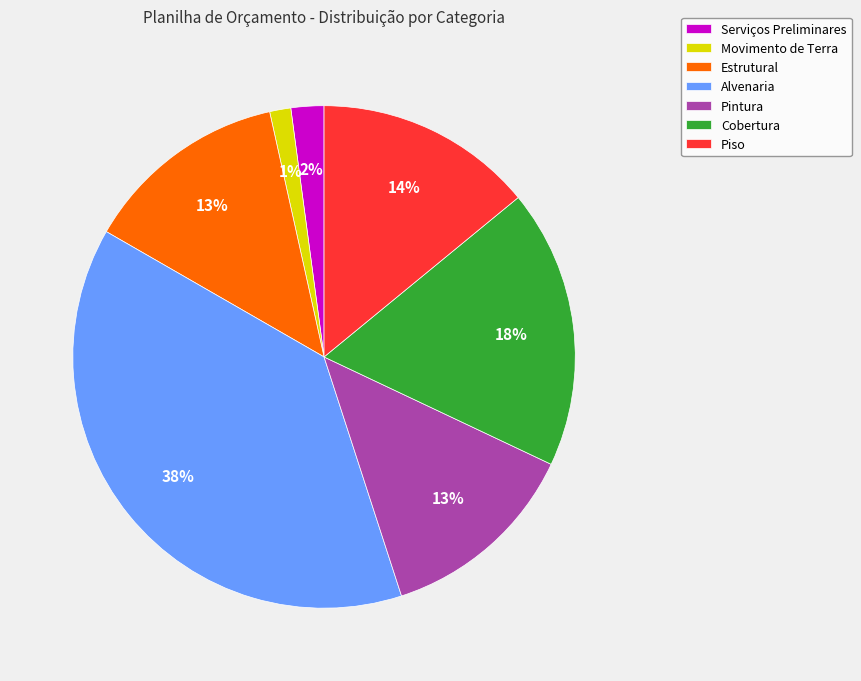

Does Serviços Preliminares represent more than half of the total?

No